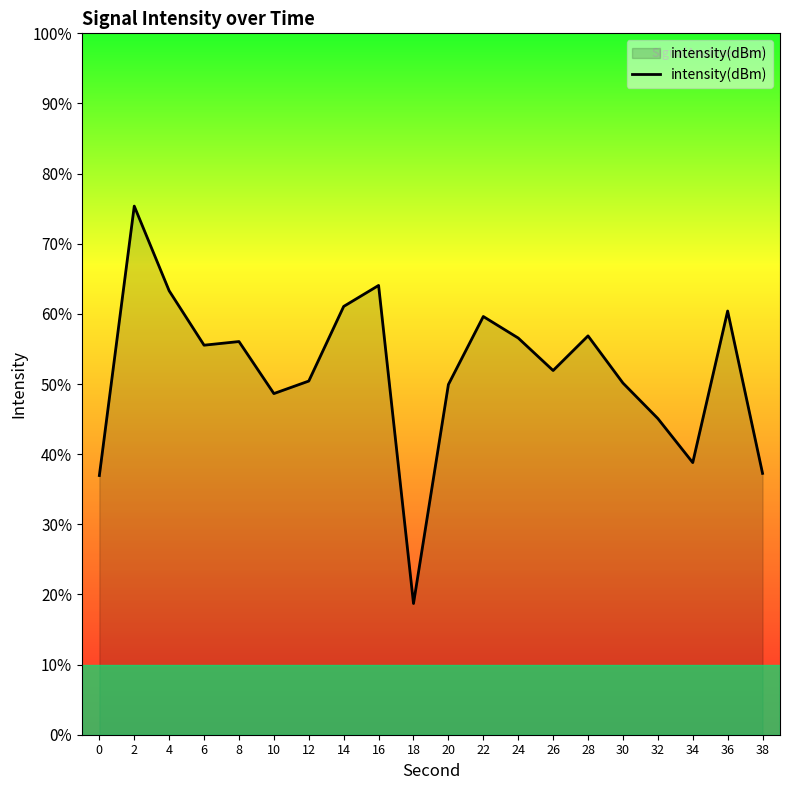

Which label corresponds to the smallest value in the chart?

18